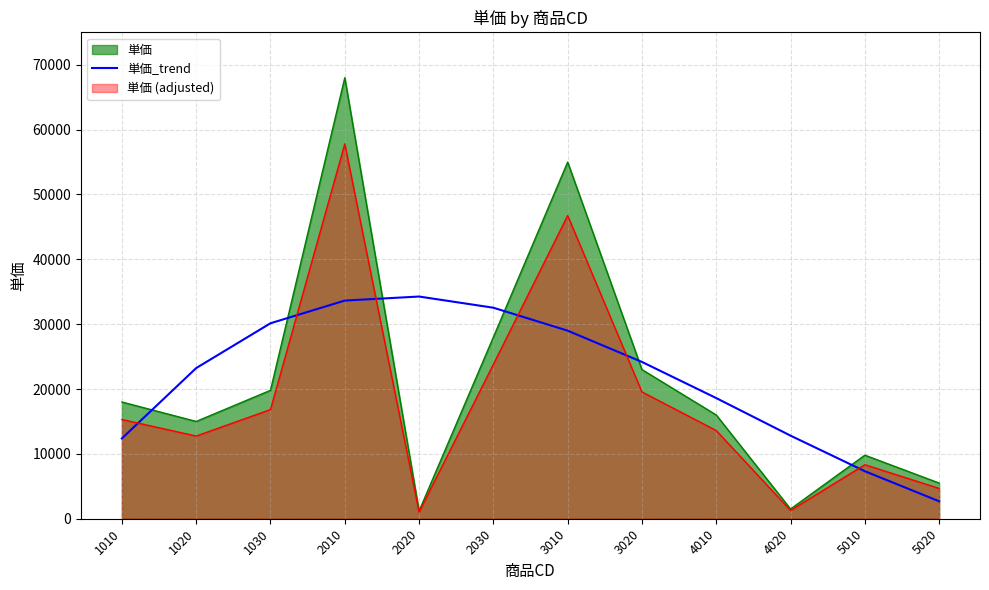

How many series are shown in this chart?

3